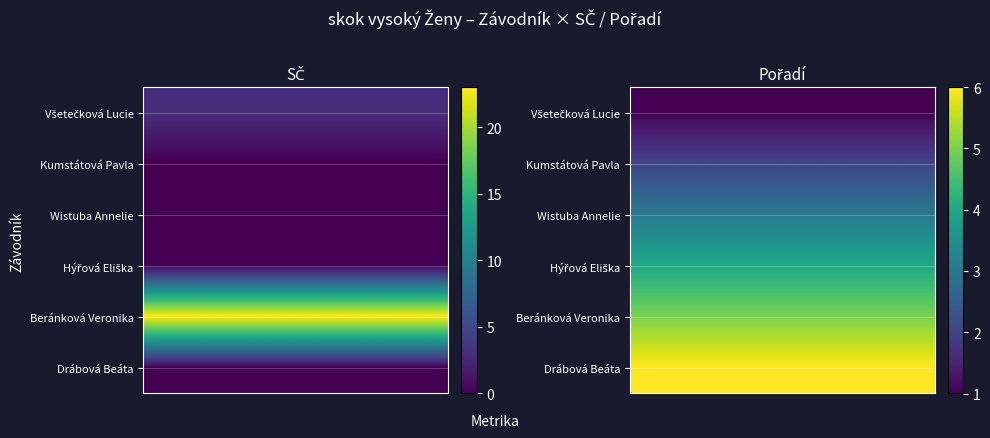

Reading left to right, transcribe all the data shown in this chart.

Všetečková Lucie: 3	1
Kumstátová Pavla: 0	2
Wistuba Annelie: 0	3
Hýřová Eliška: 0	4
Beránková Veronika: 23	5
Drábová Beáta: 0	6